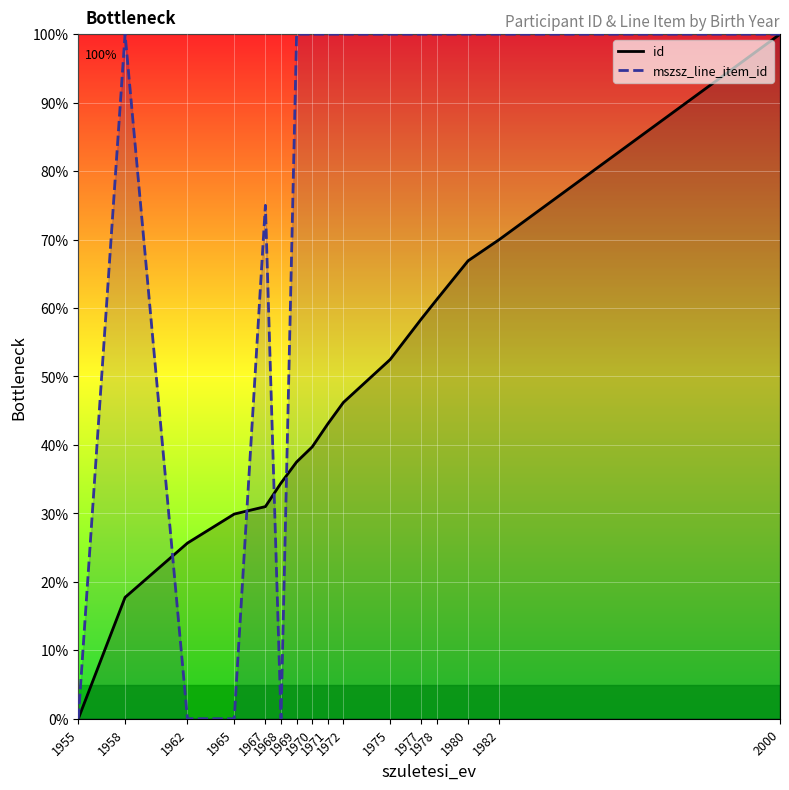

True or false: mszsz_line_item_id has more than 0 interior local peaks.

True